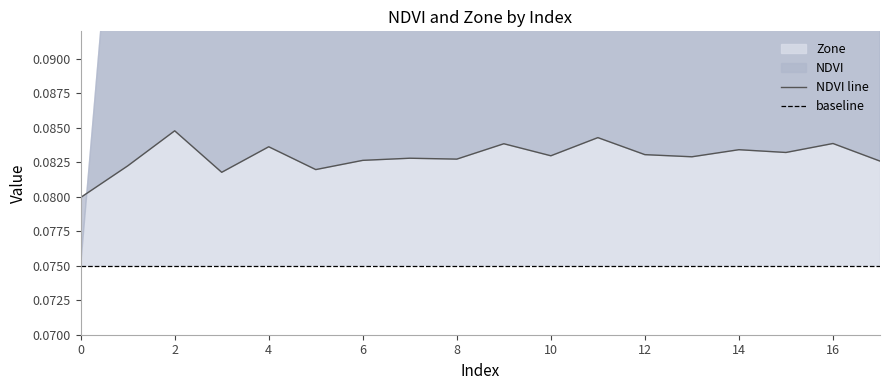

What is the sum of all values?

1.5